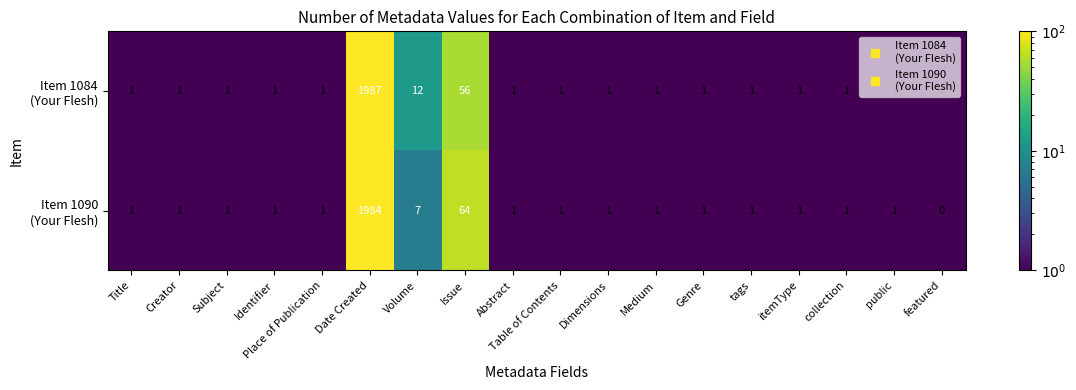

Which category has the lowest value across all series?

featured